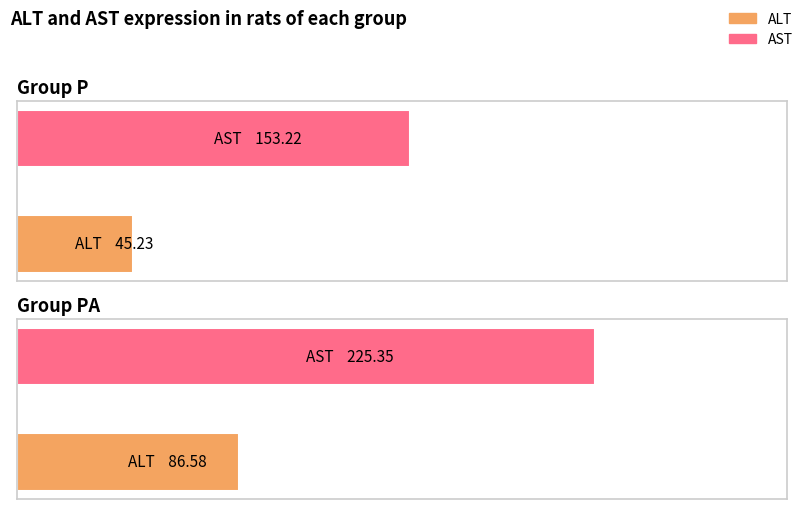

The value of ALT at 20 is 127.2. True or false?

False